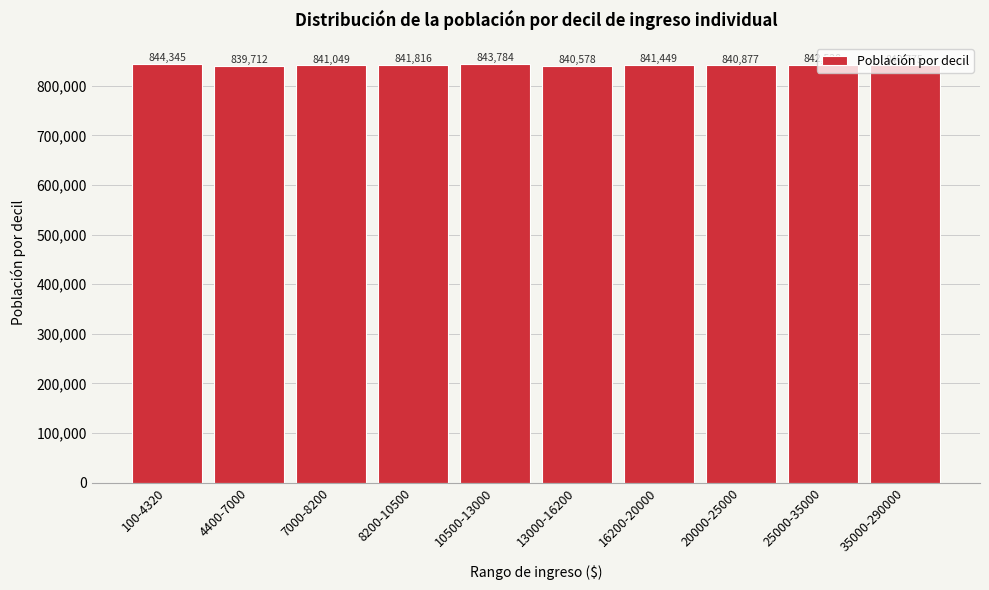

Where does the data first go above 841449?

100-4320